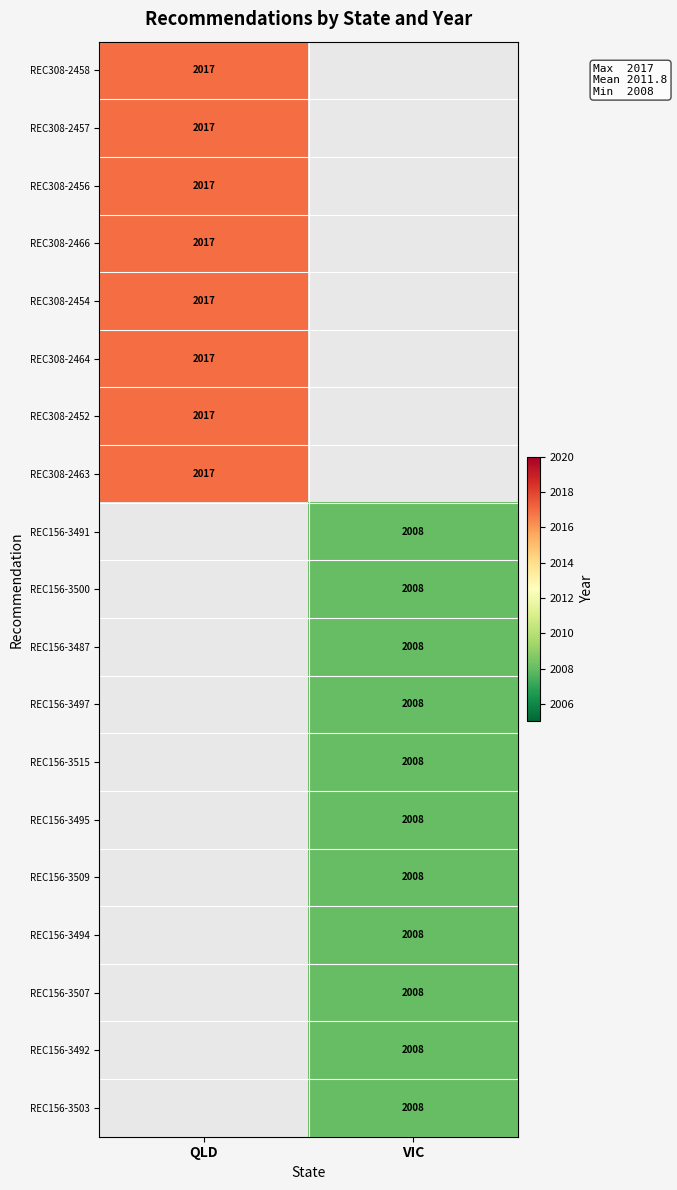

Count the number of data series in this chart.

19